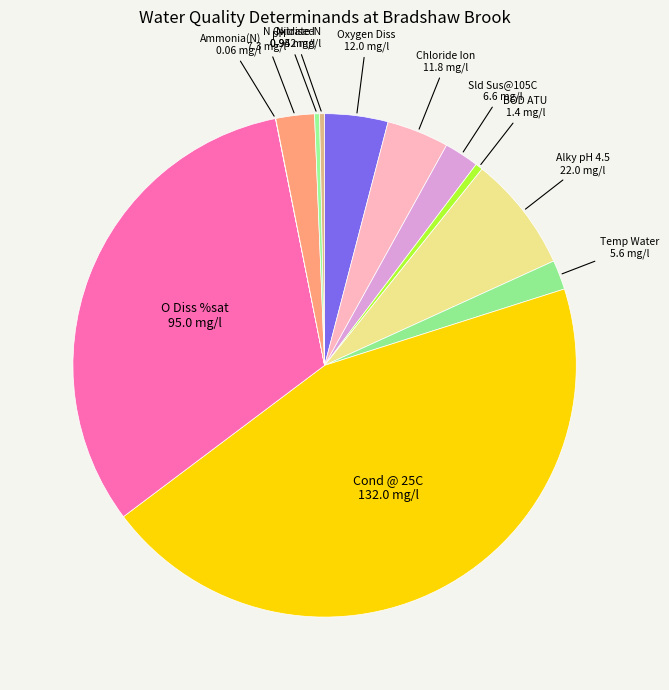

Does Alky pH 4.5 represent more than half of the total?

No